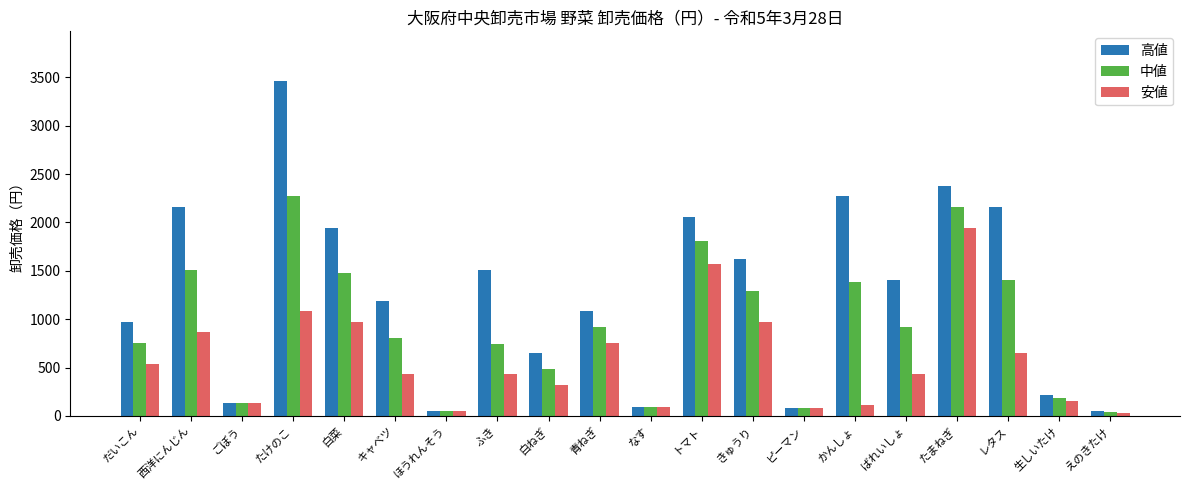

How many distinct data groups are displayed?

3